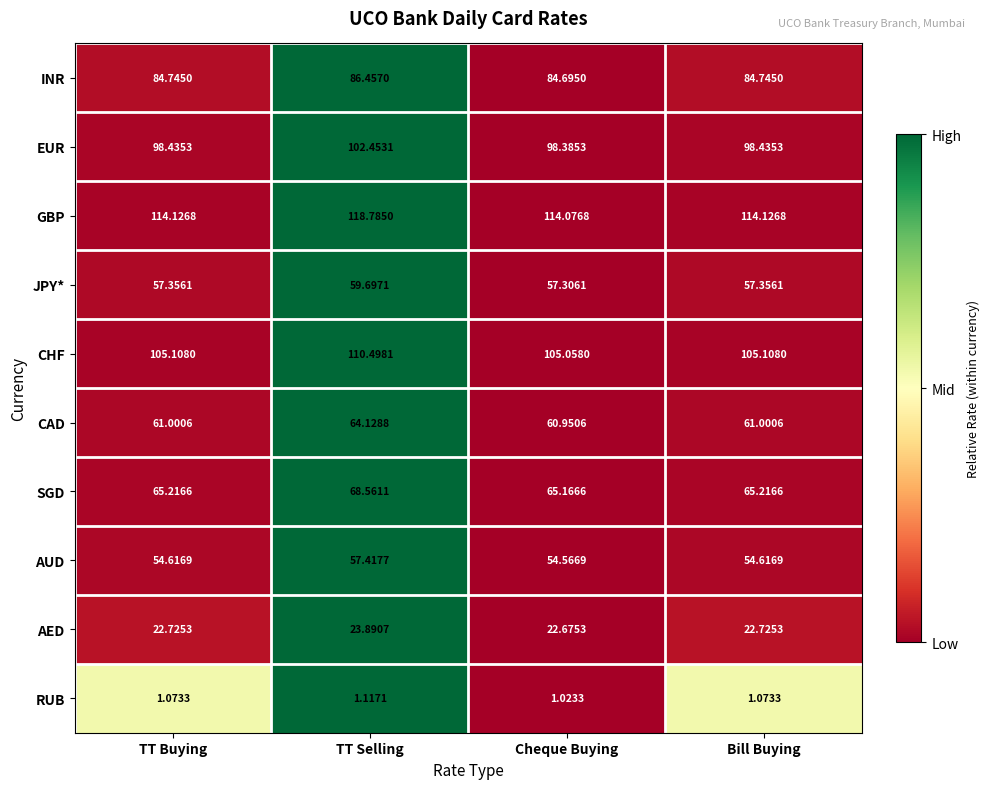

At which category is the sum across all series the highest?

TT Selling